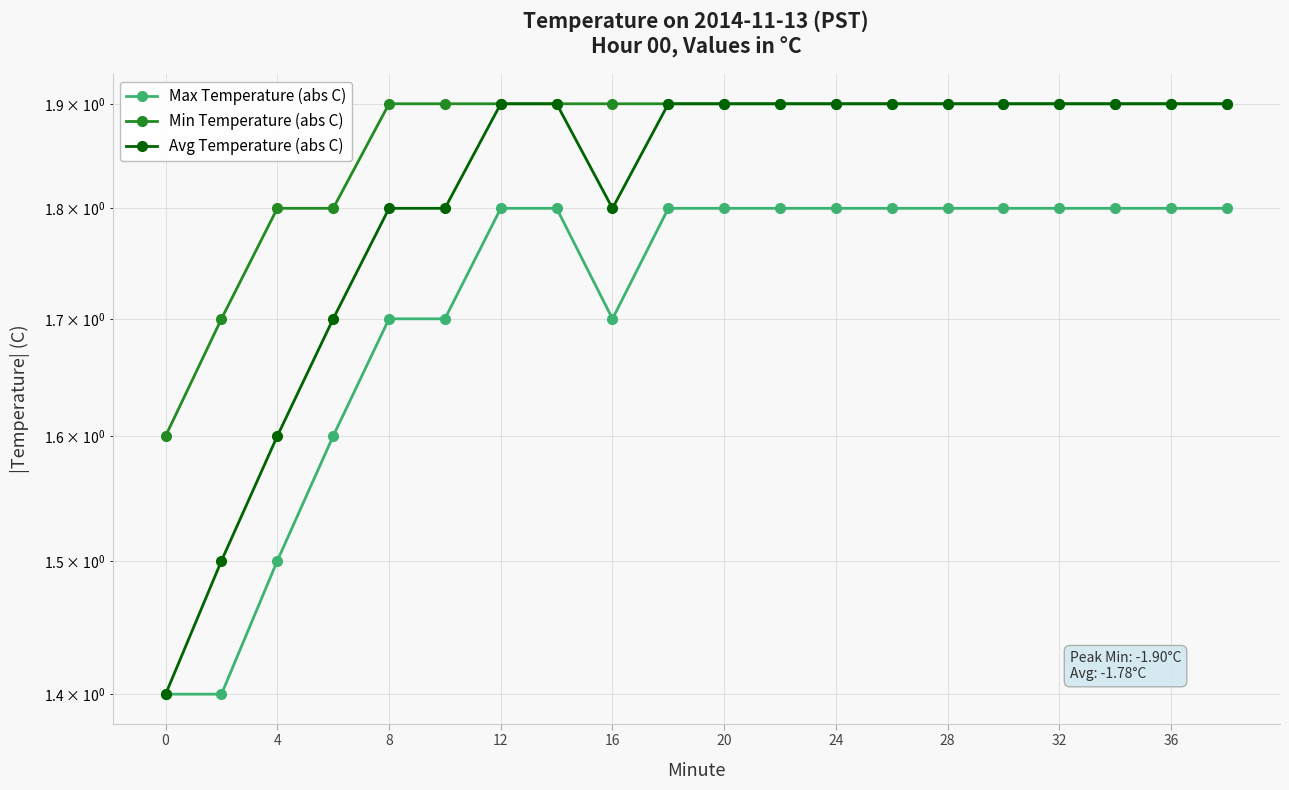

True or false: Min Temperature (abs C) has more than 0 interior local peaks.

False